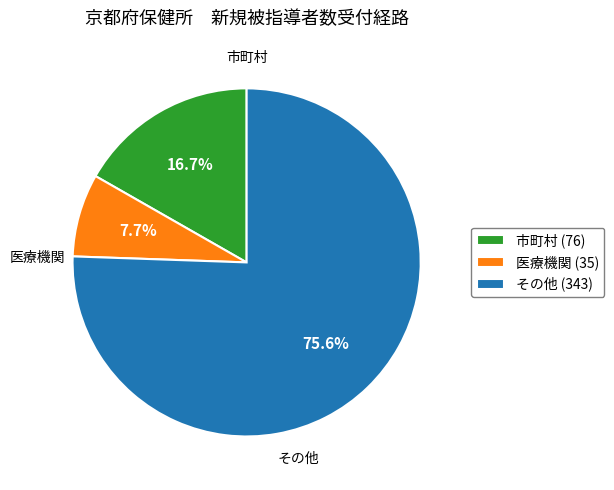

Do その他 and 医療機関 together represent more than half of the pie?

Yes